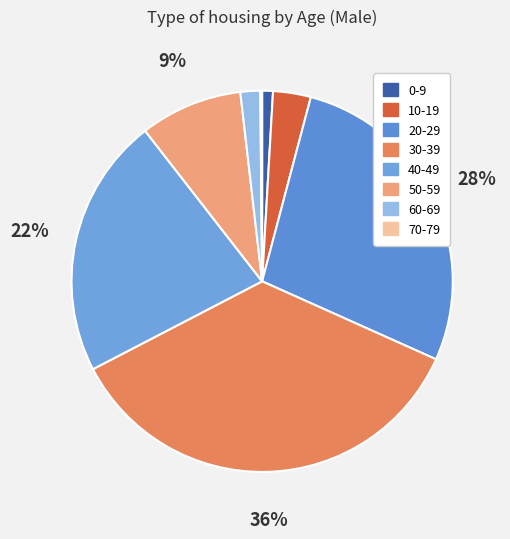

The 20-29 slice represents 20% of the pie. True or false?

False